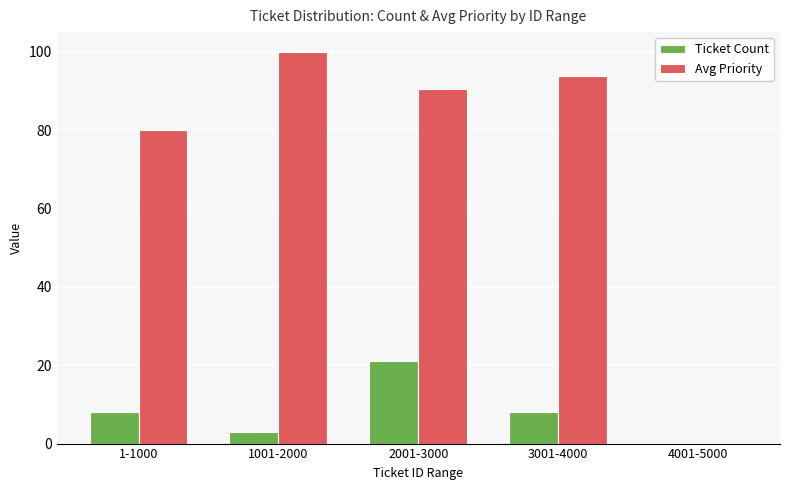

Are the bars grouped side by side (vs. stacked)?

Yes